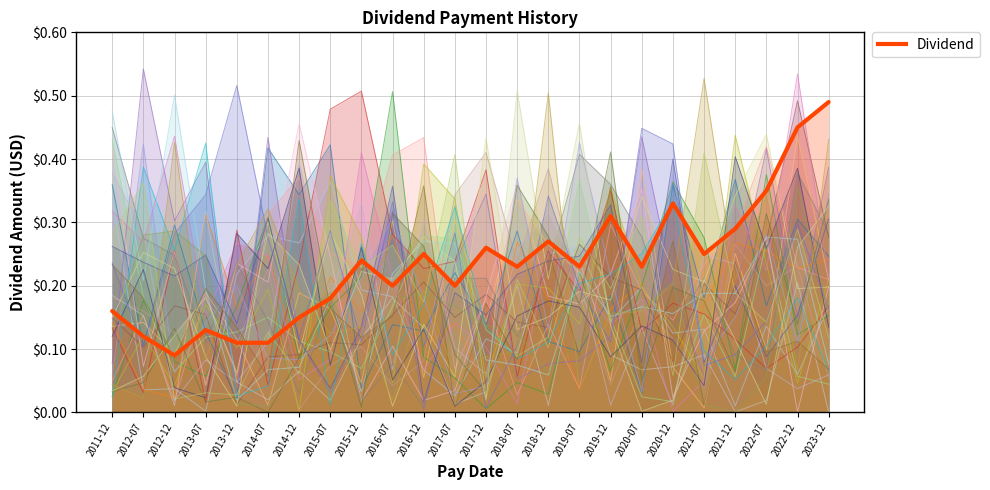

How many interior local valleys (lower than both neighbors) does the data have?

7